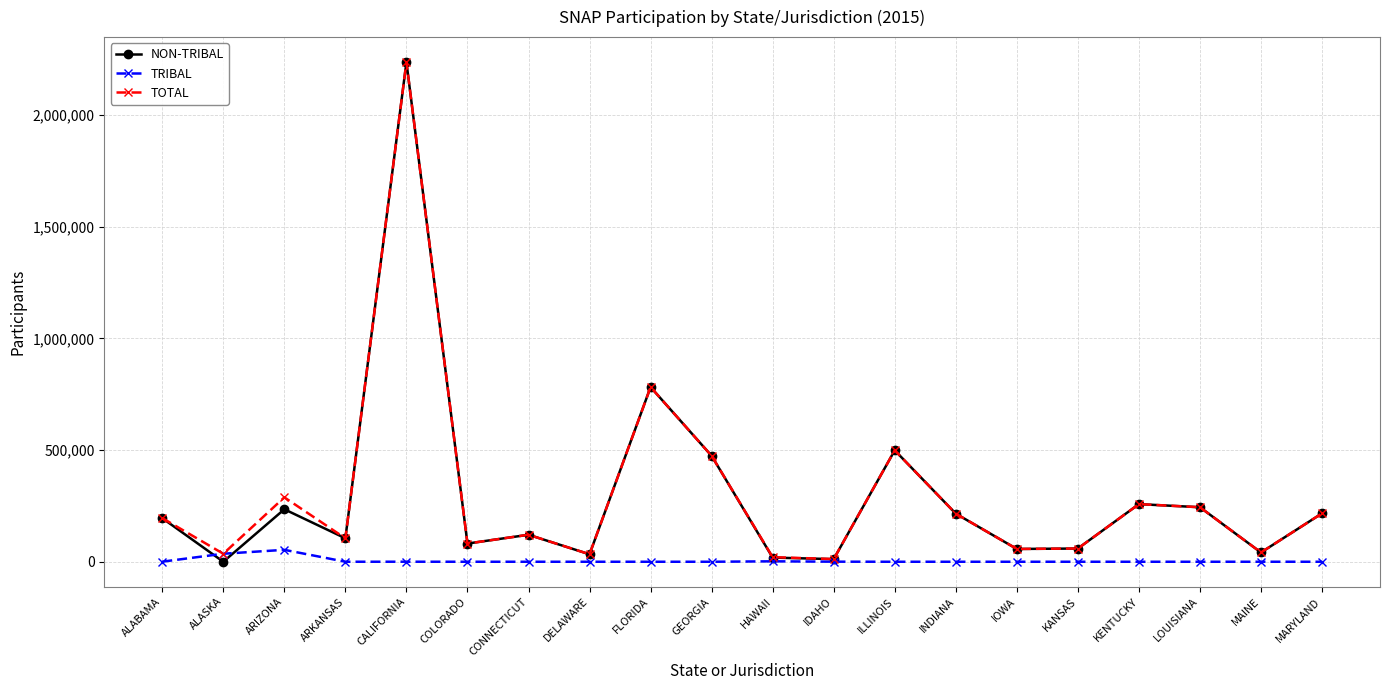

At which category does TOTAL reach its first local valley?

ALASKA